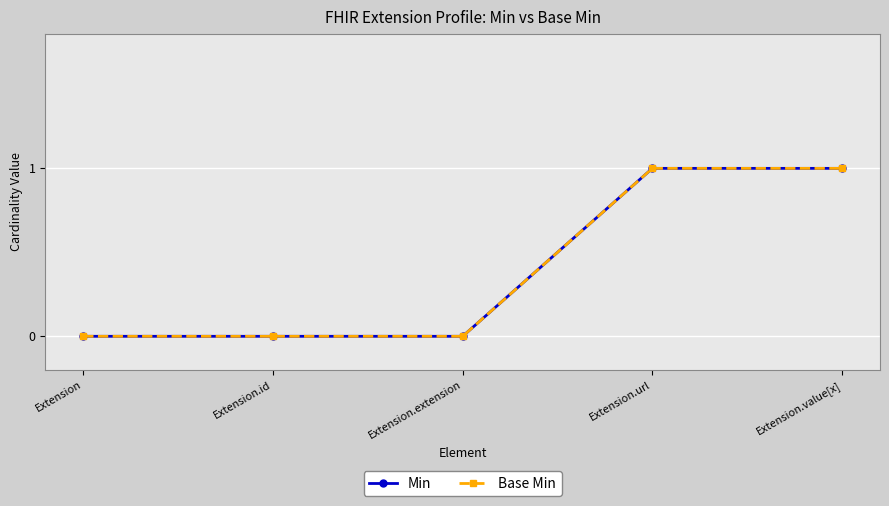

Is this an area chart (filled region under the line)?

No